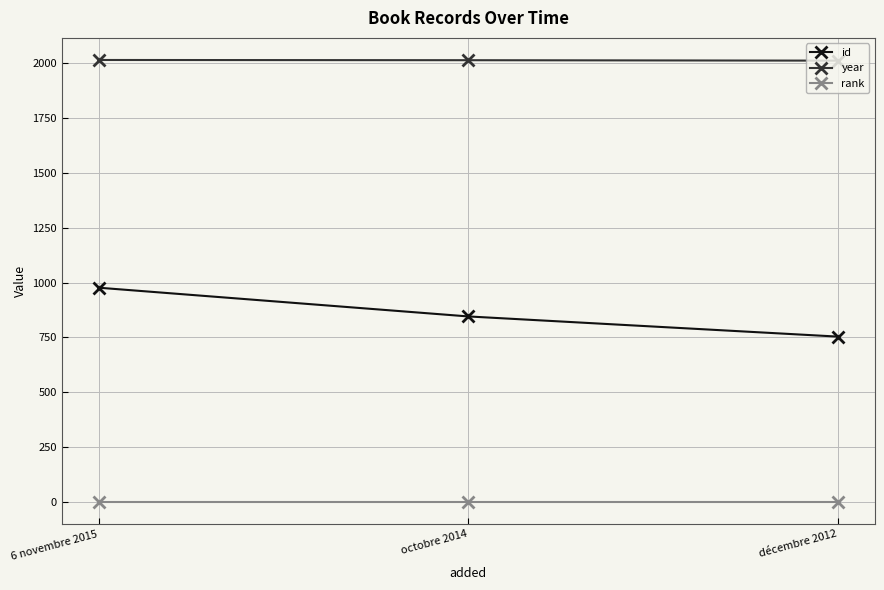

What is the spread (max minus min) of values at 6 novembre 2015?

2014